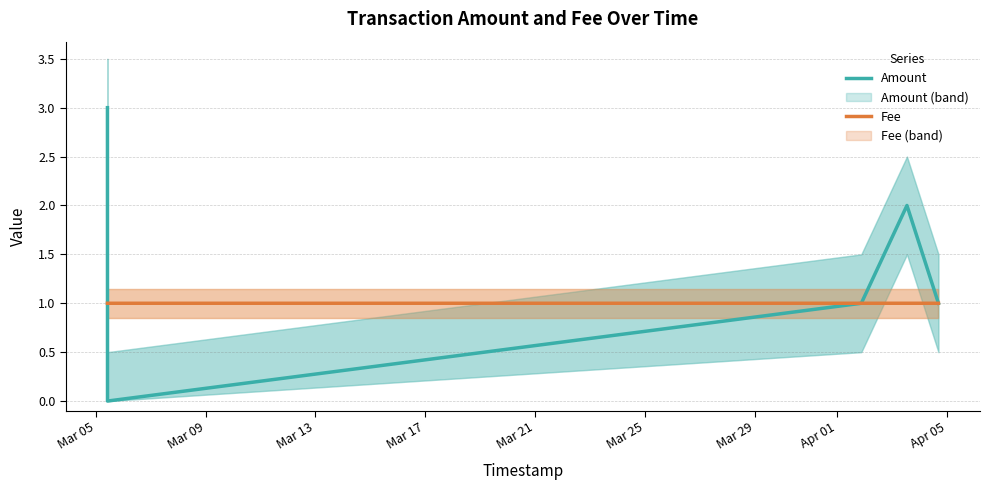

What is the minimum value for Fee?

1.0